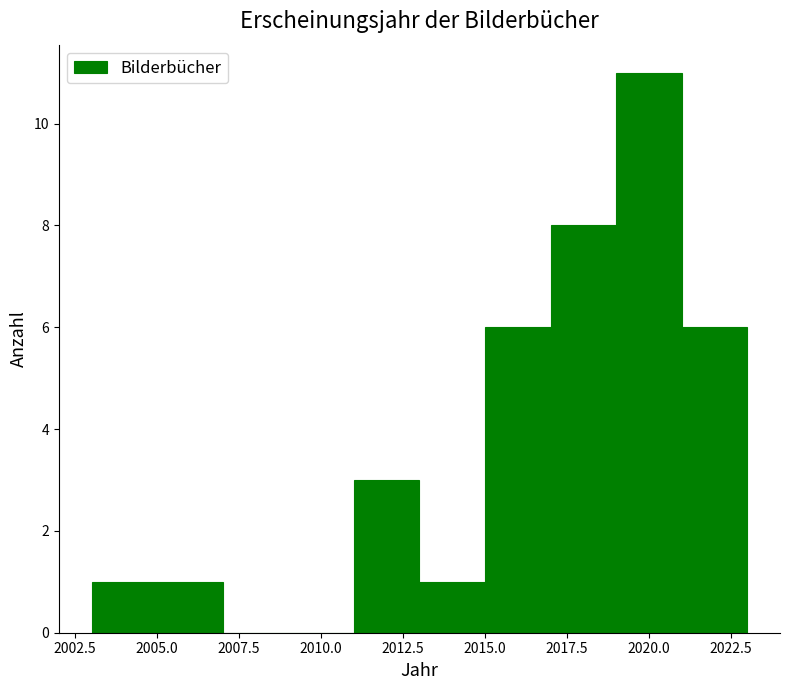

What is the height of the bar covering 2017 to 2019 on the x-axis? The values are not printed on the chart, so give them approximately, as read against the axis.

8